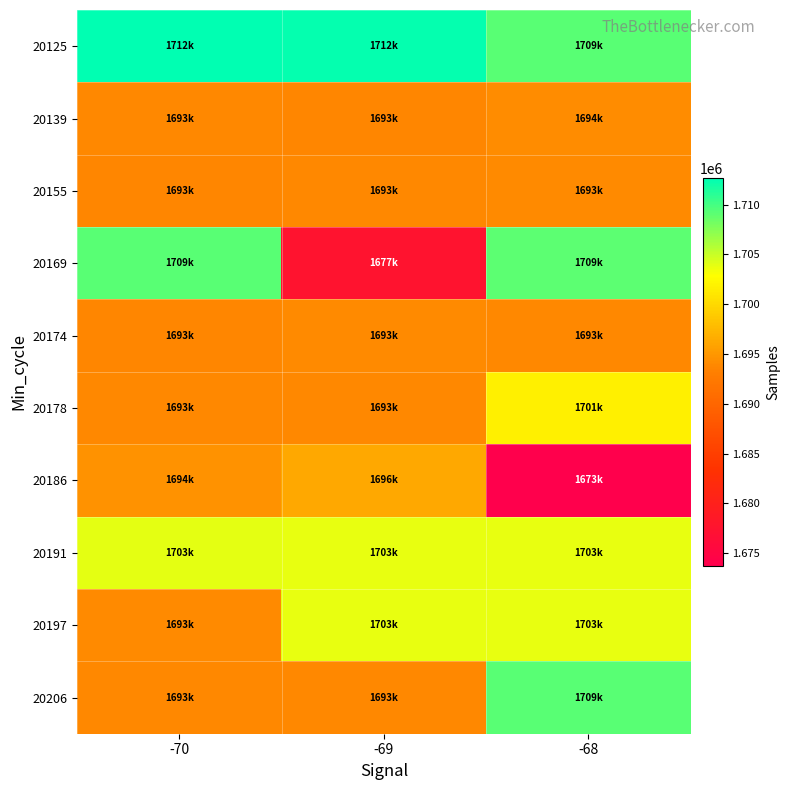

What is the difference between the highest and lowest values at -69?

34913